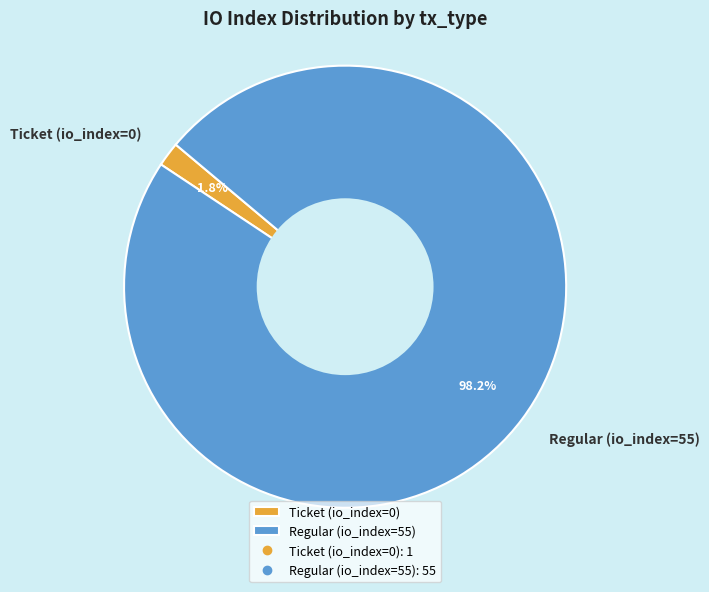

How many segments does this pie chart have?

2